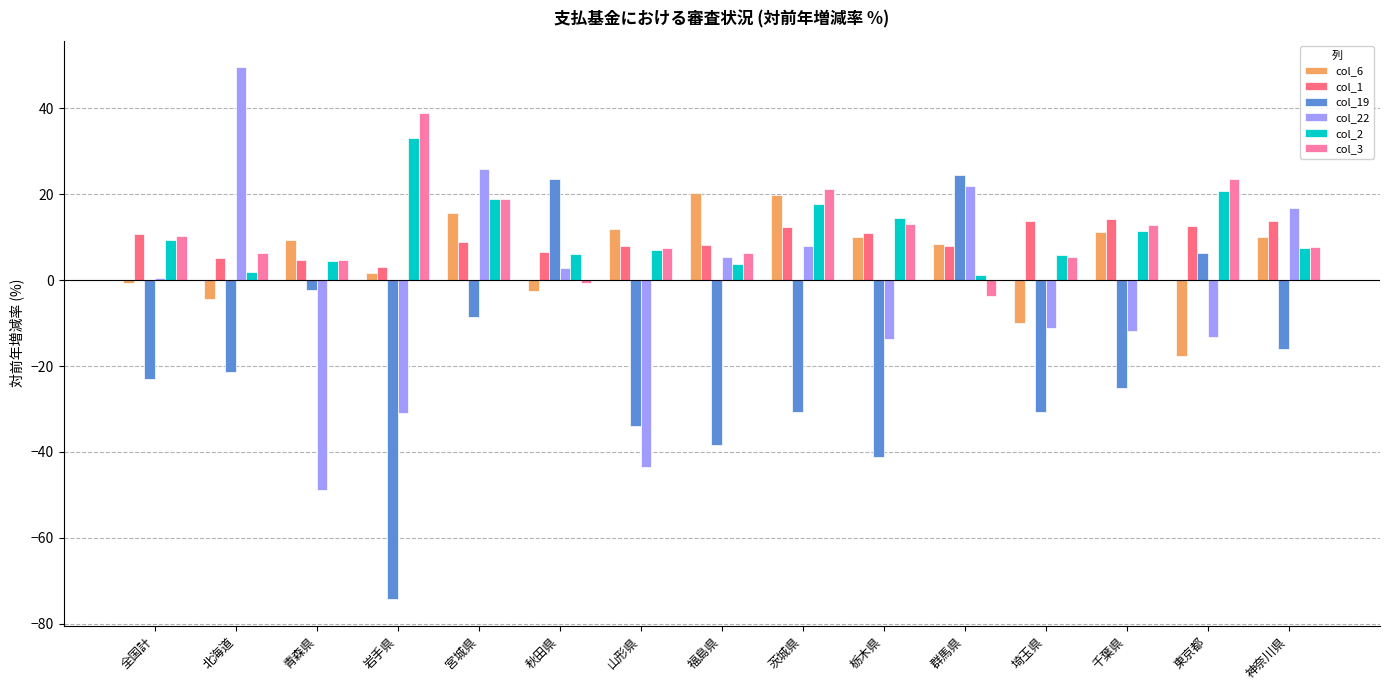

Between 秋田県 and 栃木県, which series saw the biggest shift?

col_19